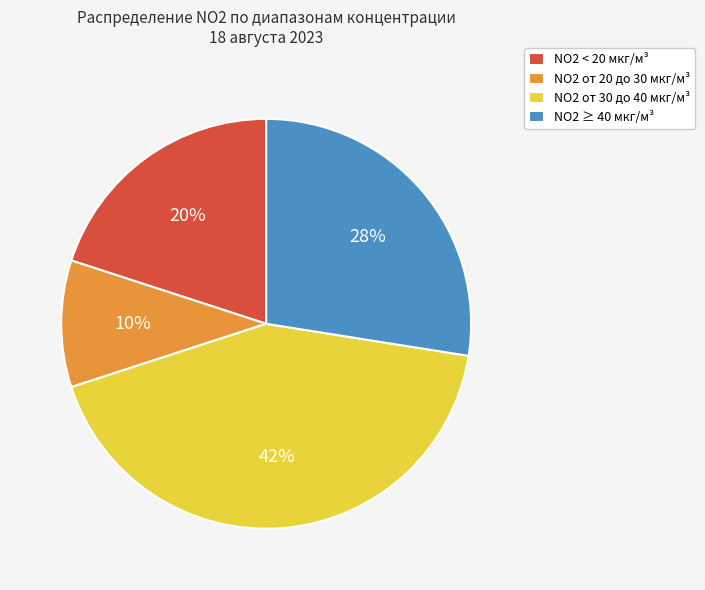

Between NO2 от 20 до 30 мкг/м³ and NO2 ≥ 40 мкг/м³, which is larger?

NO2 ≥ 40 мкг/м³